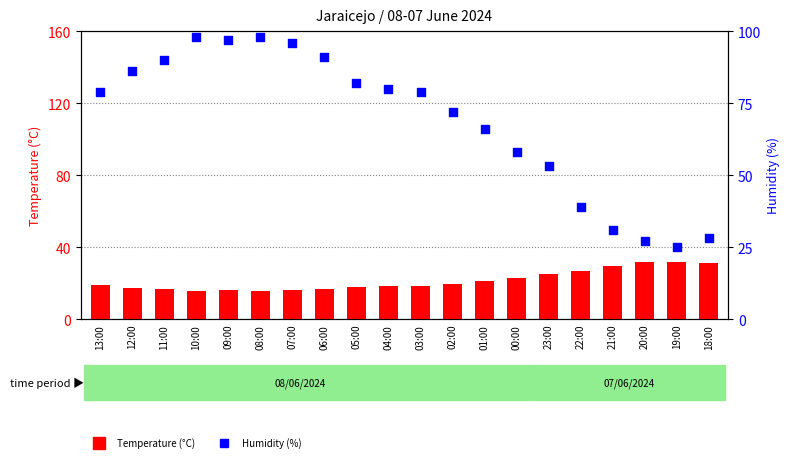

What are all the series names shown in the legend?

Temperature (°C), Humidity (%)